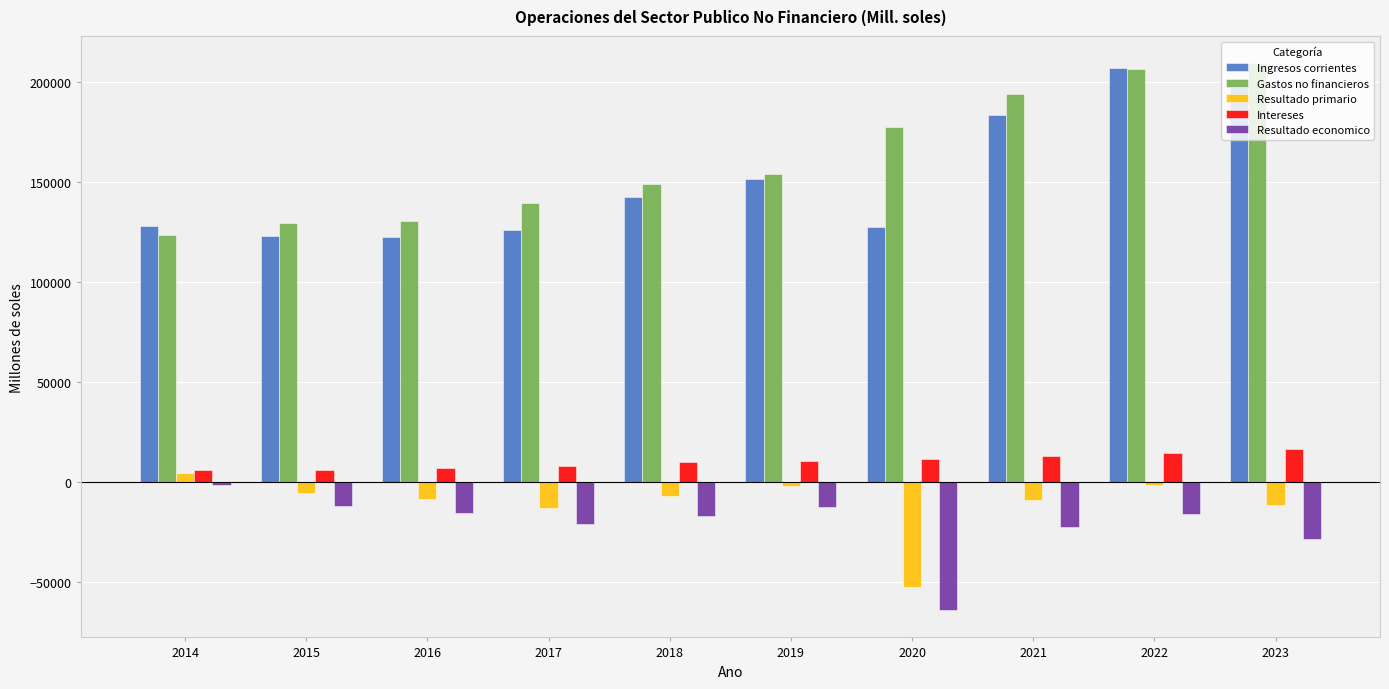

How many bars are there in total?

50